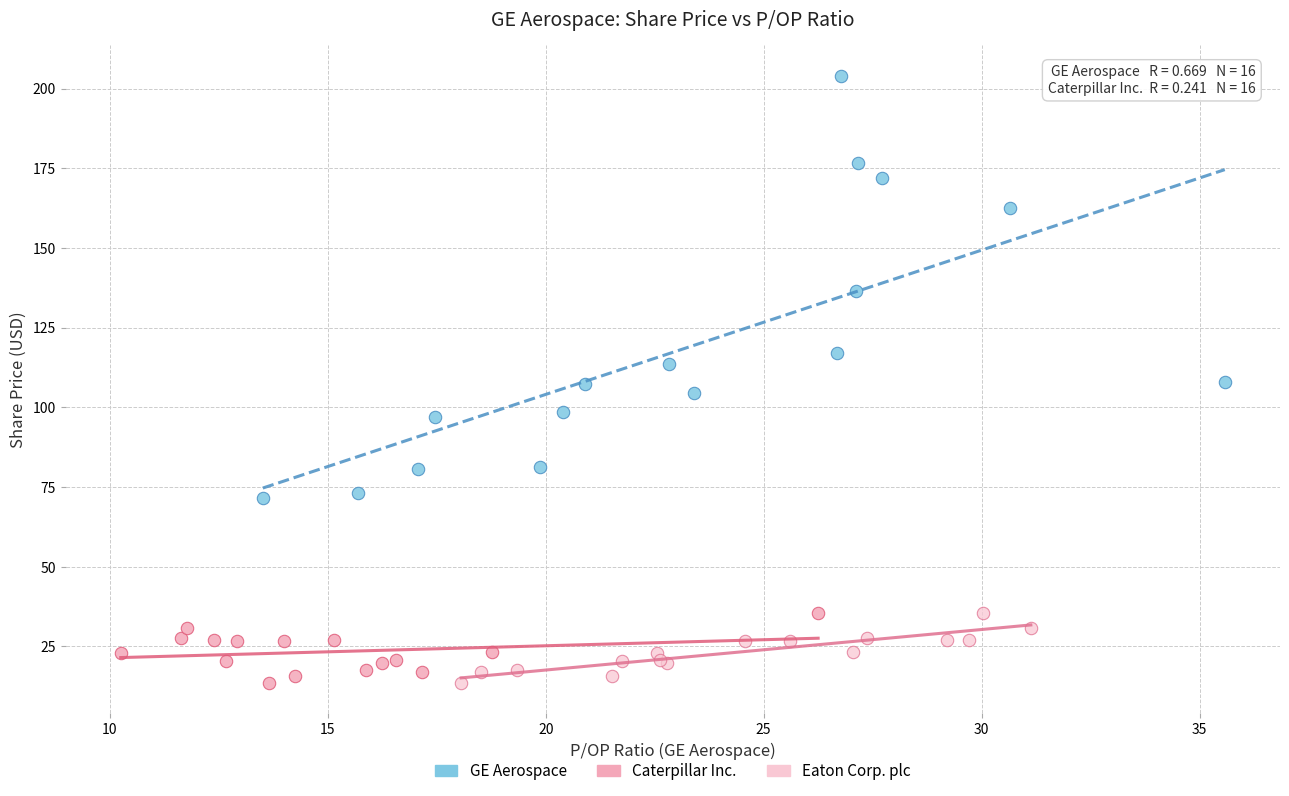

Which series has the widest spread of Y values?

GE Aerospace